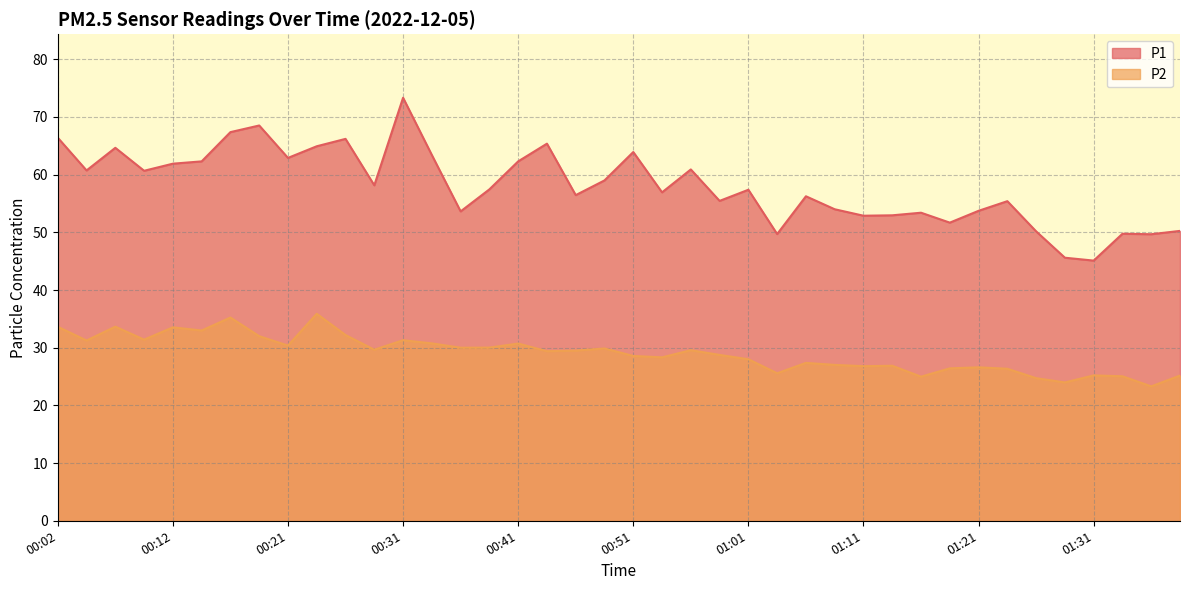

True or false: P2 and P1 intersect in this chart.

False